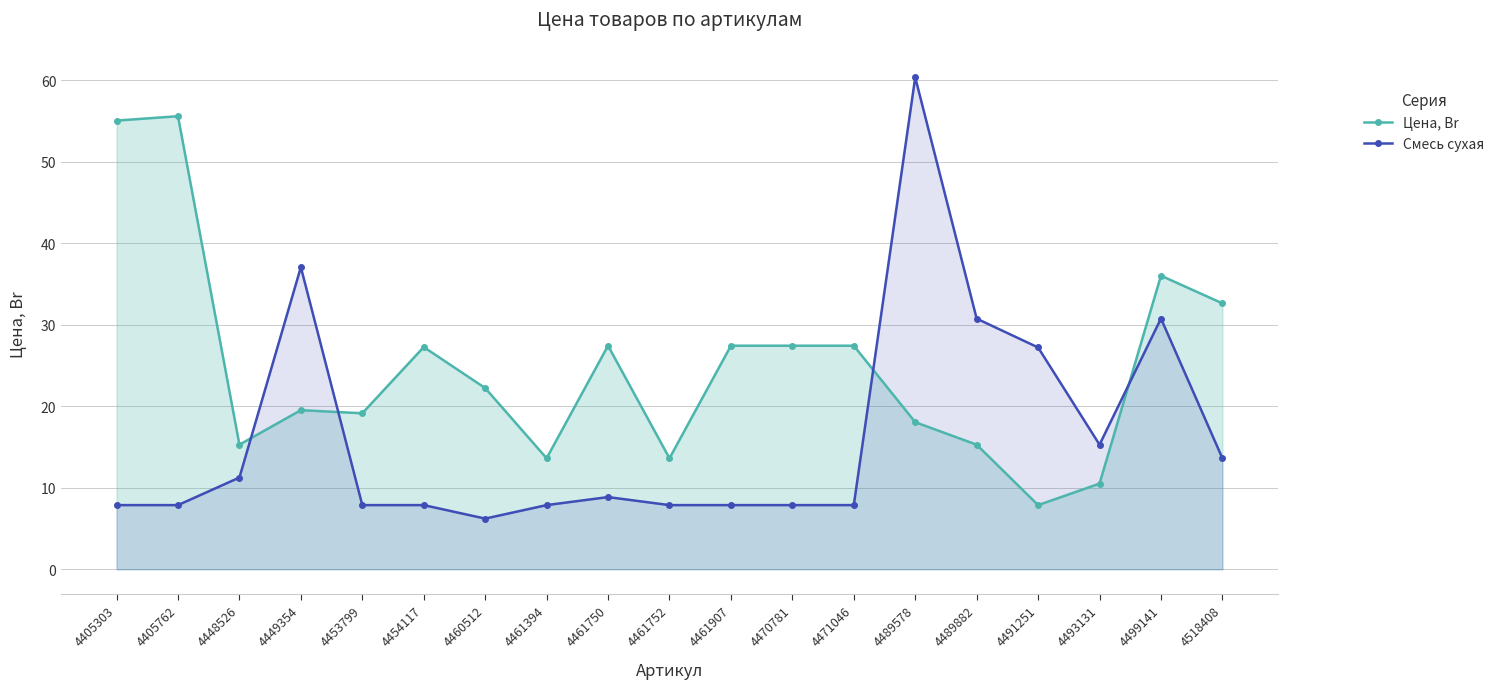

How many data points does each series have?

19